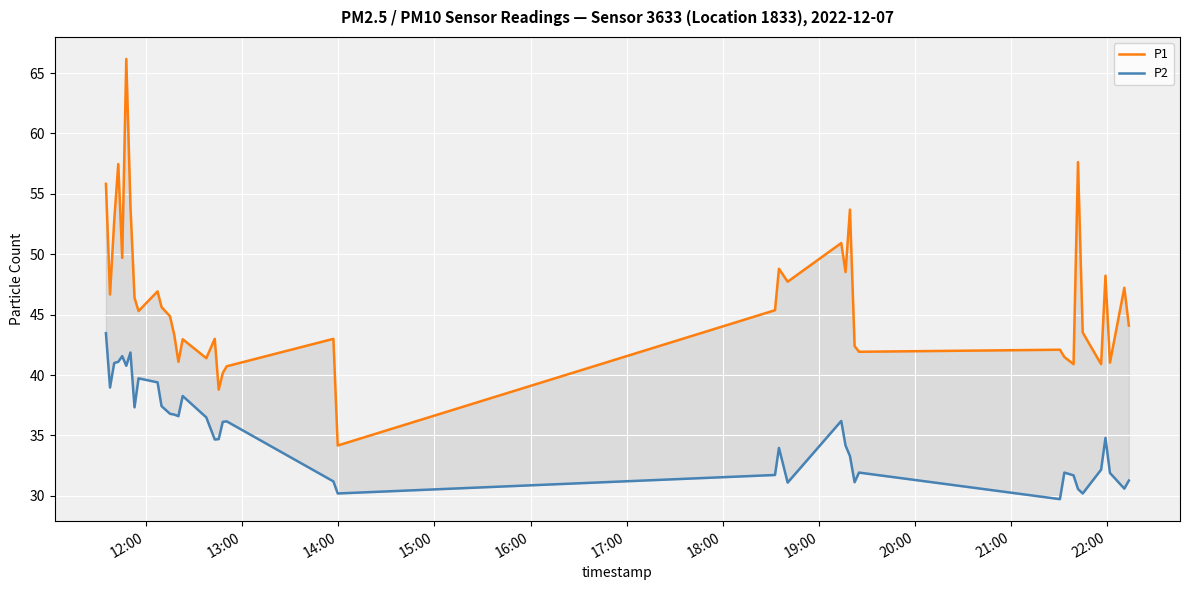

At how many categories does at least one series exceed 51?

7